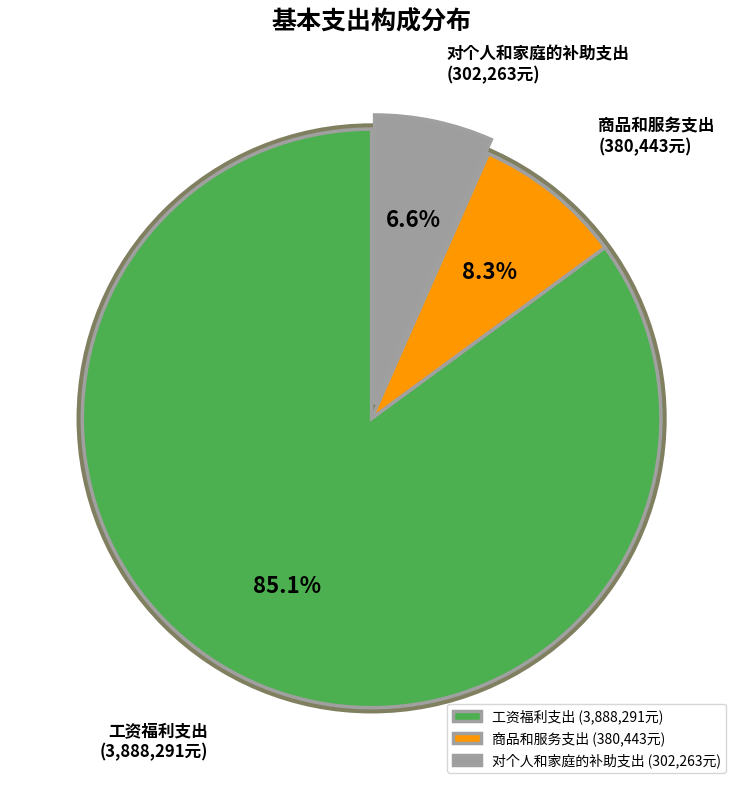

What is the change in value from 工资福利支出 to 商品和服务支出?

-3507848